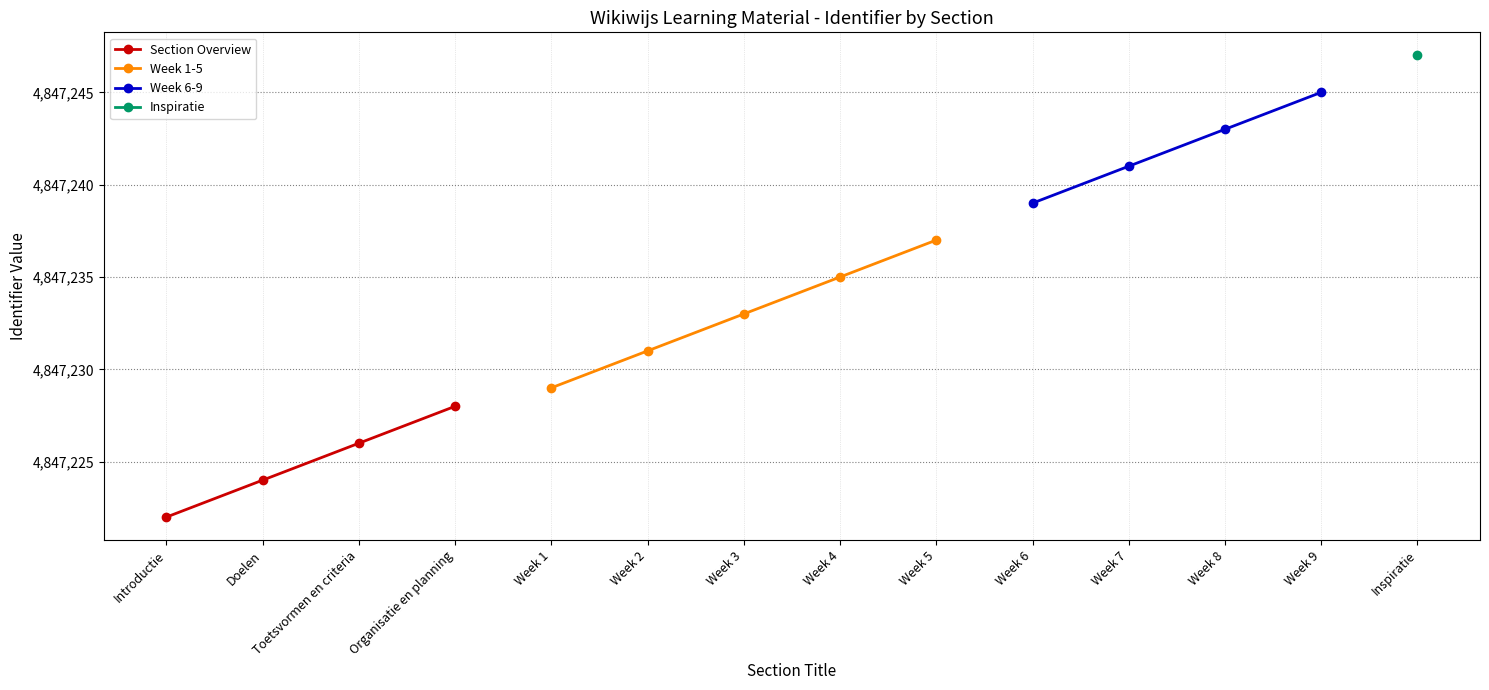

What is the difference between the second highest and second lowest values?

21